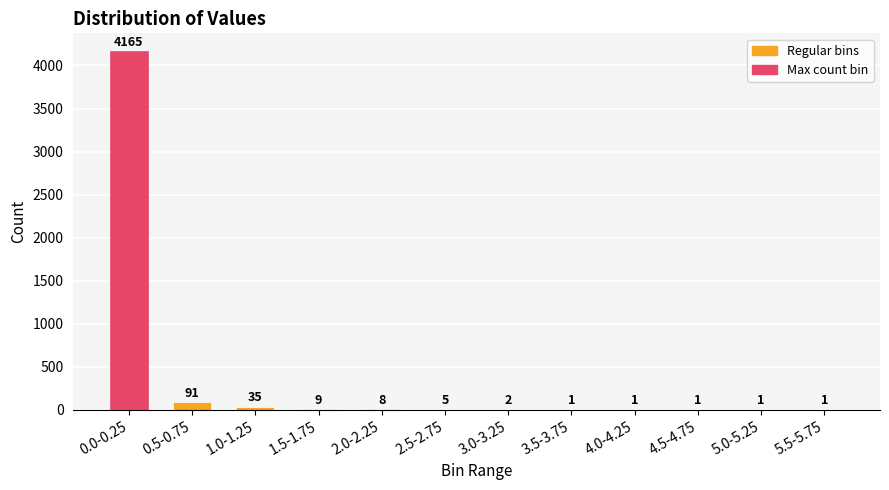

At which label does the data first exceed 5?

0.0-0.25